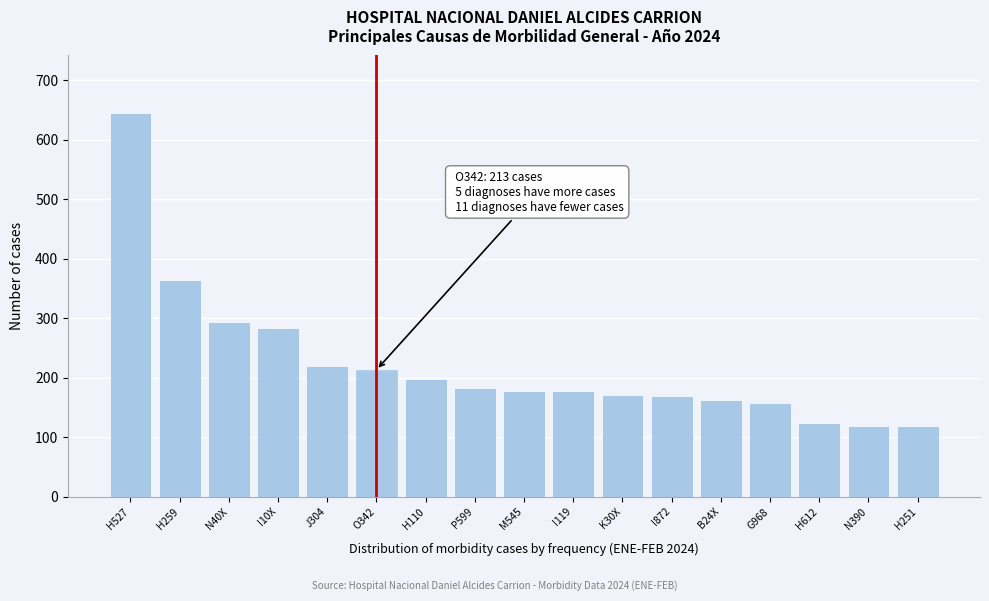

Where is the data nearest to the value 382?

H259